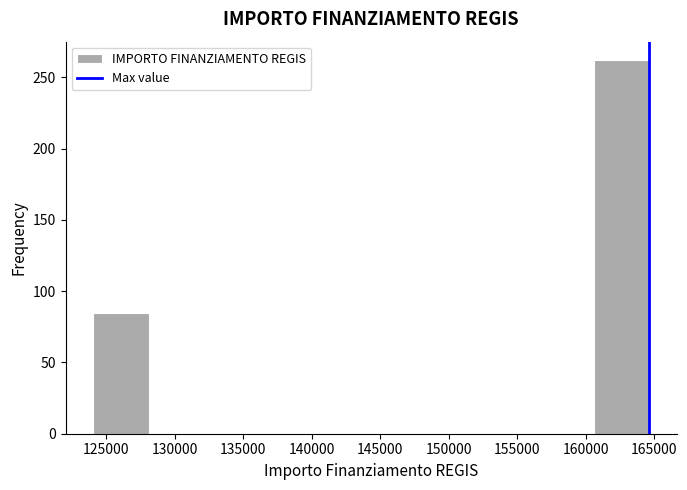

Reading left to right, transcribe this chart: for each bar, give the range it covers on the x-axis and its height. Neither the bar edges nor the heights are printed on the chart, so give them approximately, as read against the axes.

124000 to 128000: 85
128000 to 132000: 0
132000 to 136000: 0
136000 to 140500: 0
140500 to 144500: 0
144500 to 148500: 0
148500 to 152500: 0
152500 to 156500: 0
156500 to 160500: 0
160500 to 164500: 260